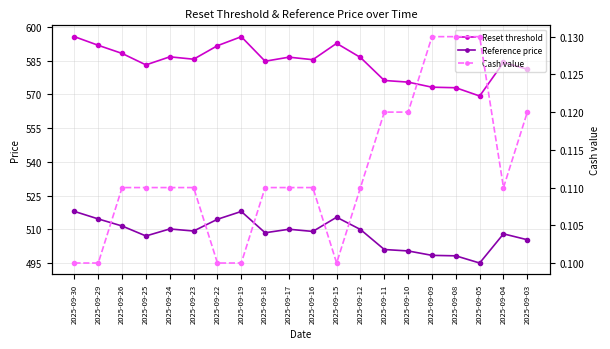

At which category does Cash value reach its first local valley?

2025-09-15